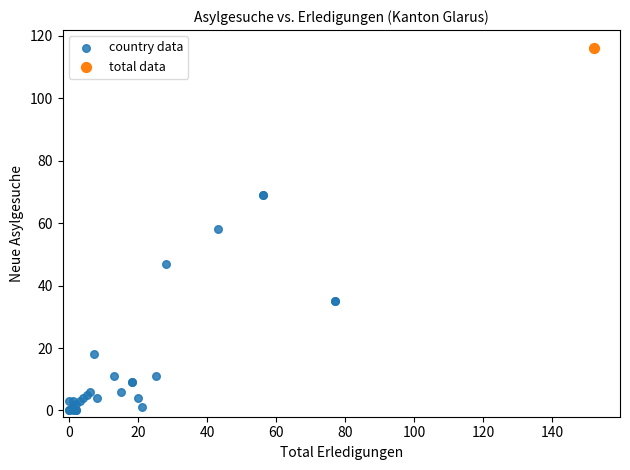

What are all the series names shown in the legend?

country data, total data